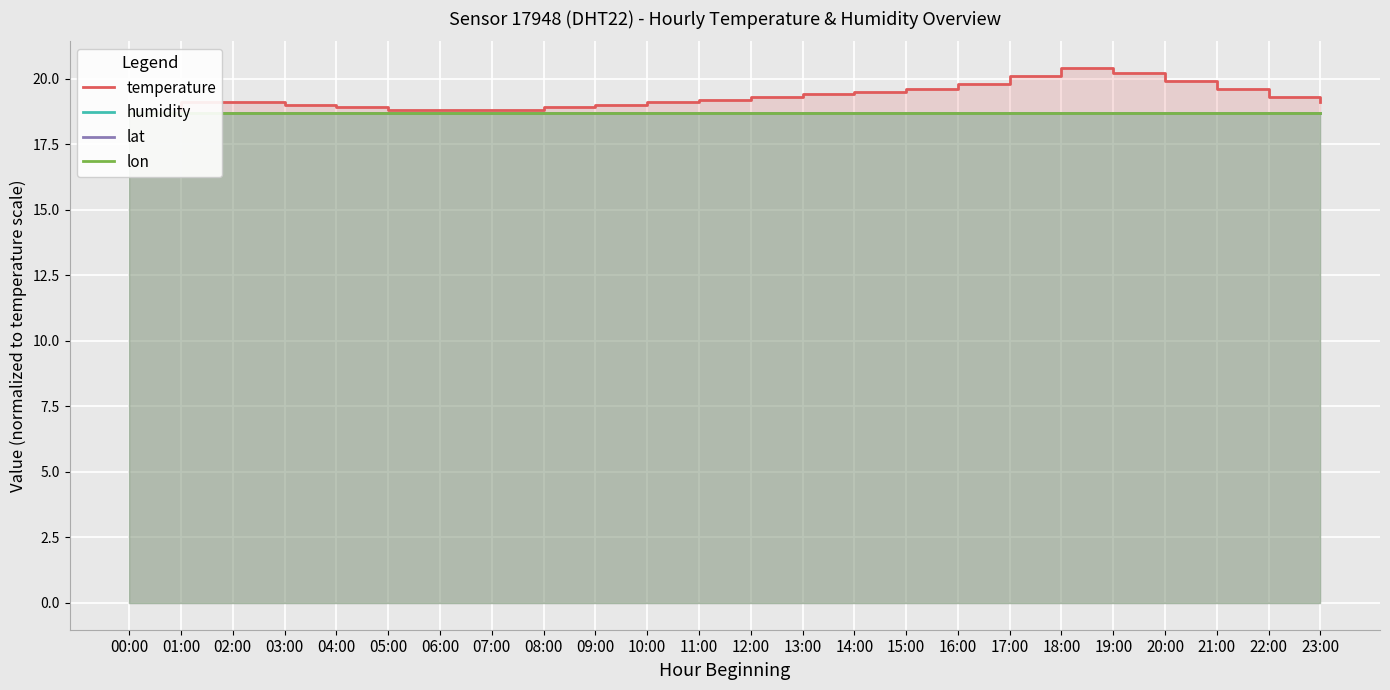

Is it true that lon equals 12.4 at 07:00?

False